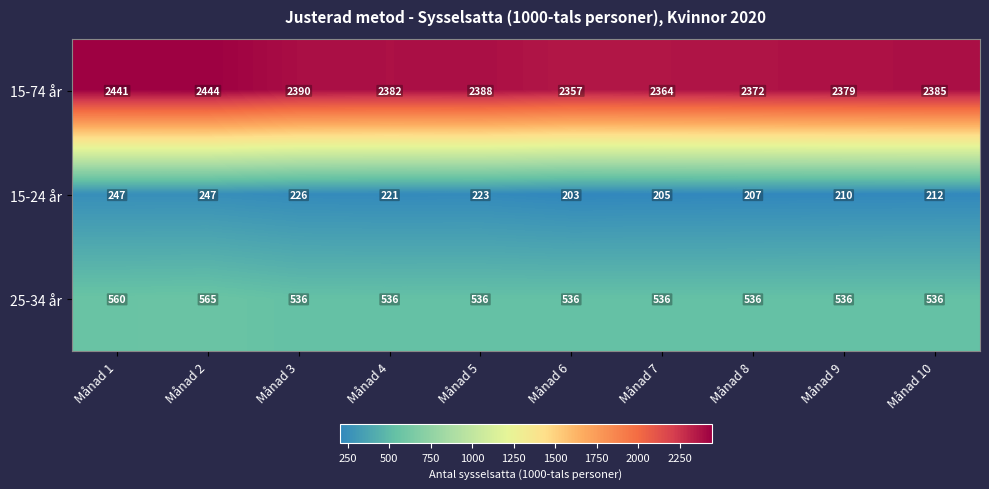

List the series in order of their peak value, lowest first.

15-24 år, 25-34 år, 15-74 år